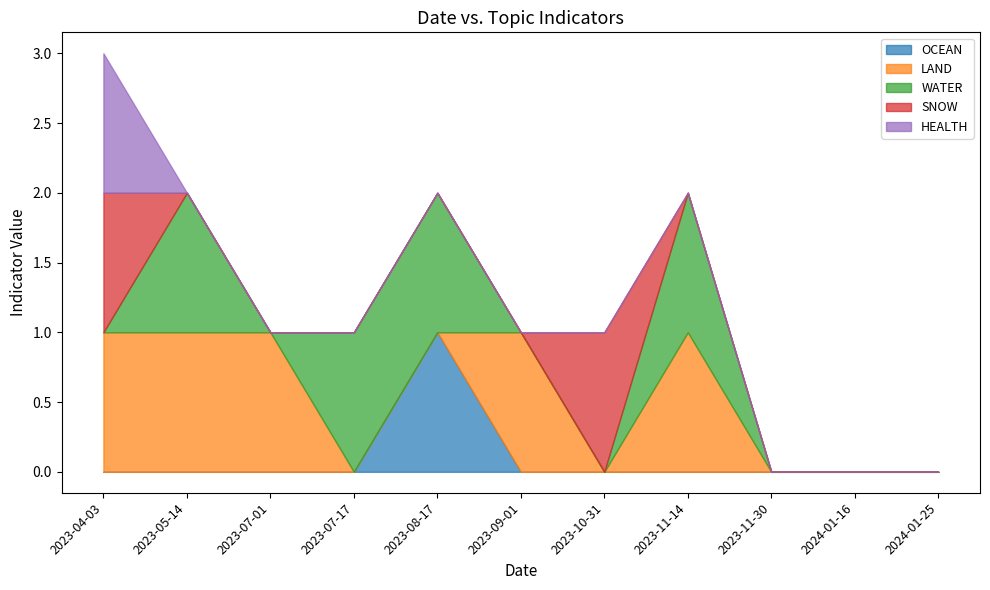

What is the label of the 7th point from the right?

2023-08-17